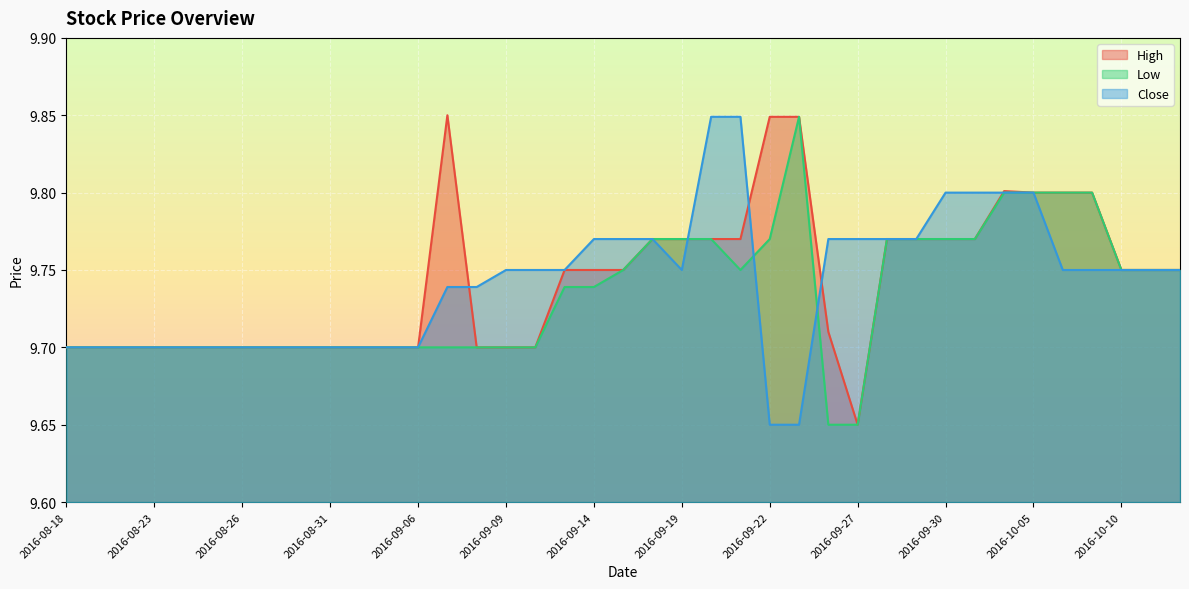

True or false: Low and Close intersect in this chart.

True